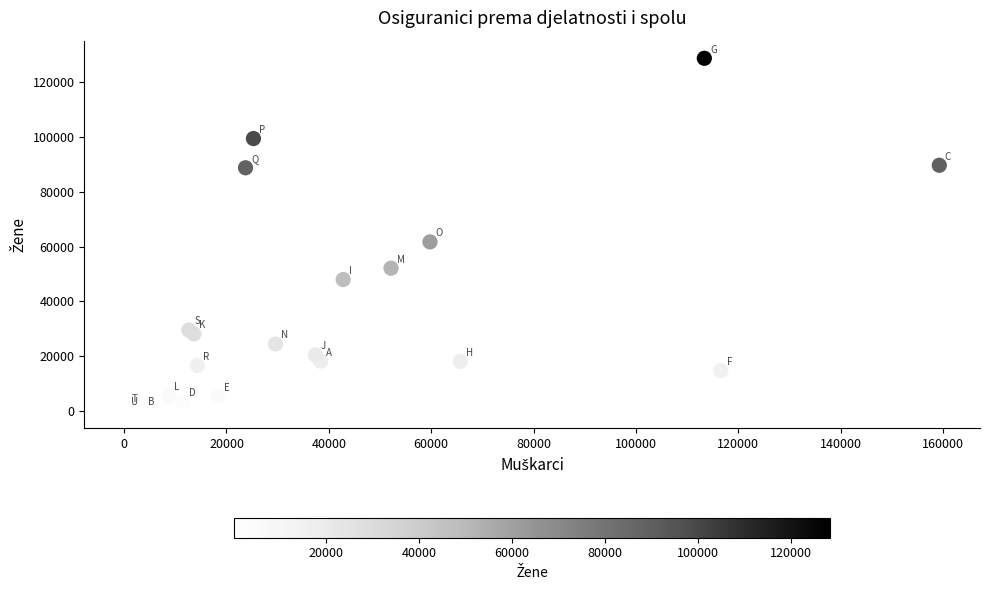

What Y value in the scatter plot is closest to 64387?

61697